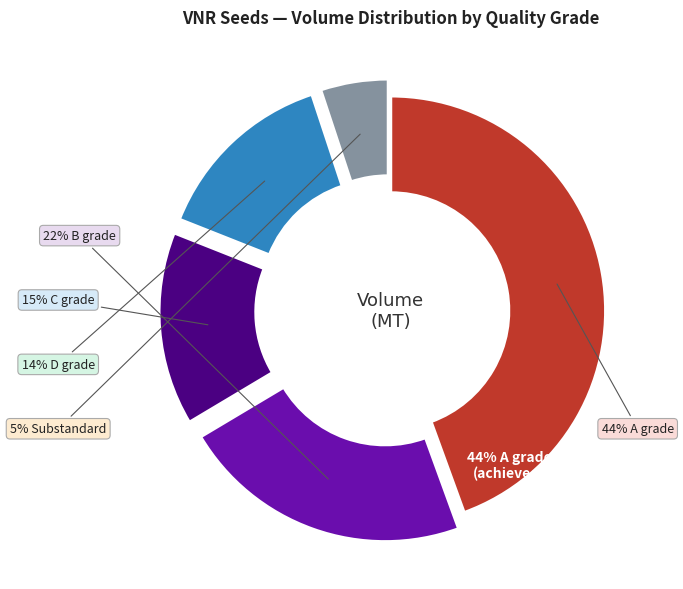

To the nearest percent, what is the difference between the Quality volume under D grade and Quality volume under B grade slice percentages?

8%